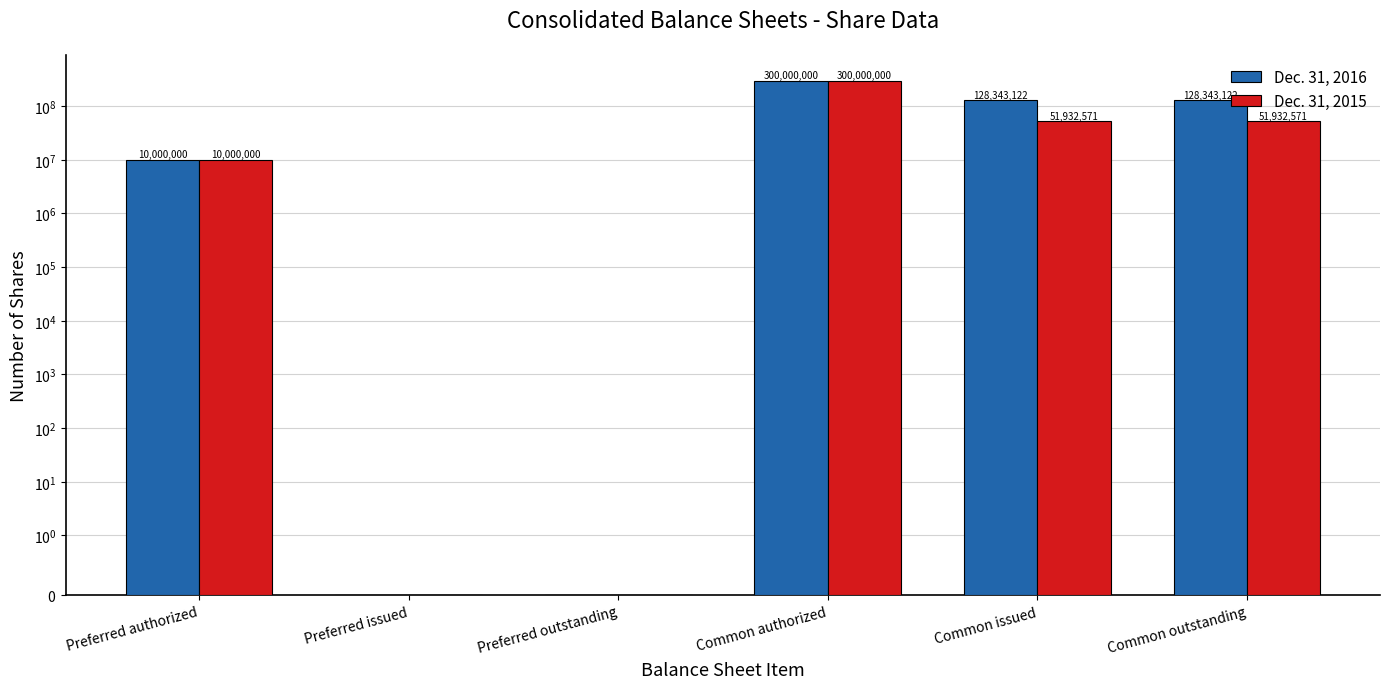

What position from the left is Common outstanding?

6